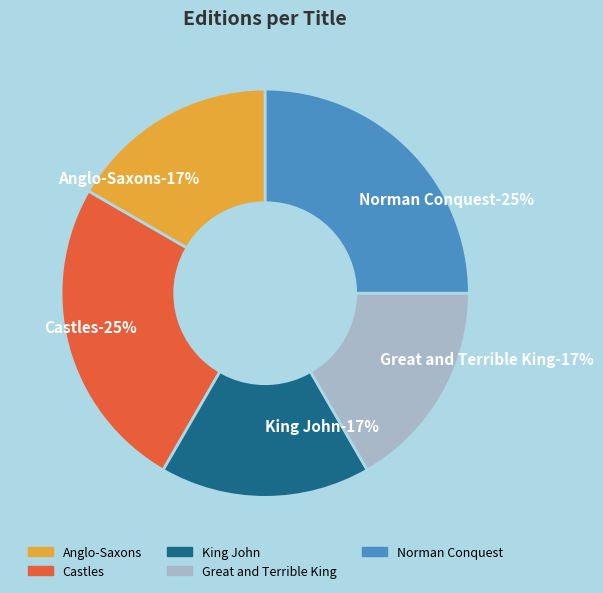

What percentage is the Anglo-Saxons slice, to the nearest percent?

17%